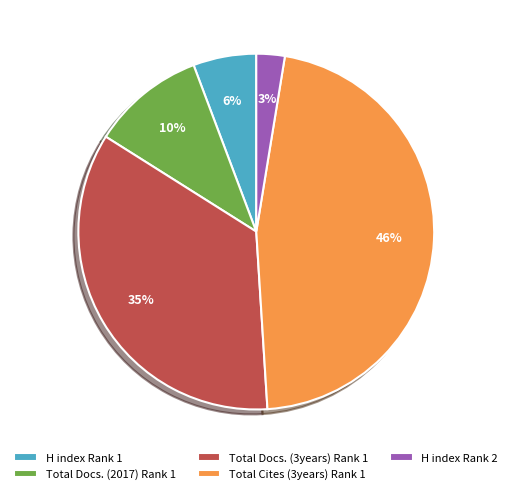

To the nearest percent, what is the average slice percentage?

20%